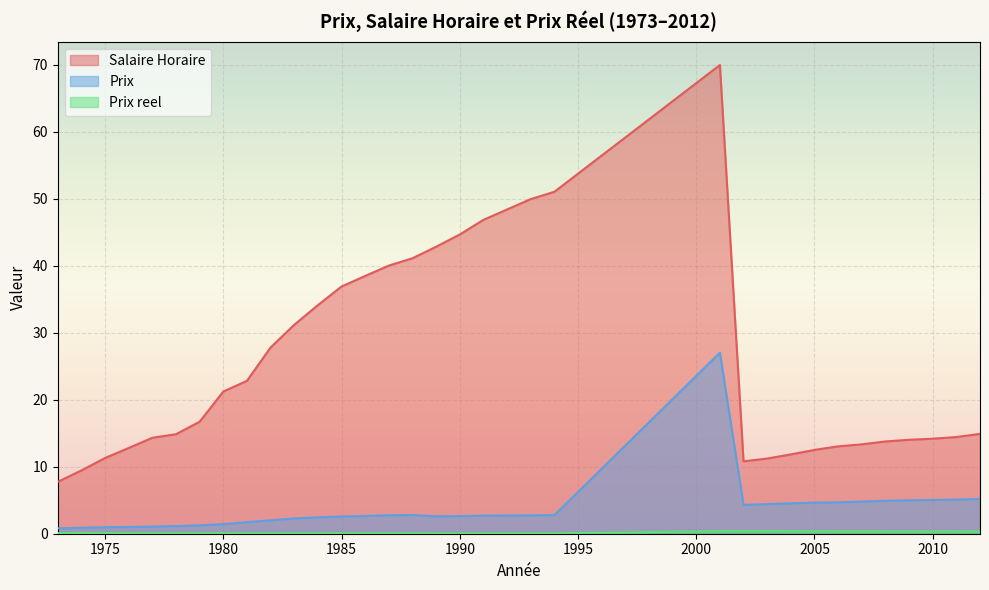

What is the sum of the Prix values at 2001 and 1981?

28.7